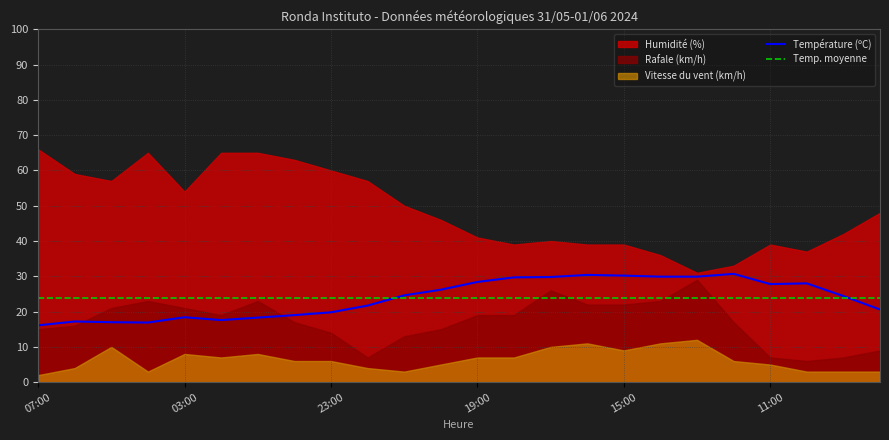

Between which two adjacent categories do Température (ºC) and Temp. moyenne first intersect?

9 and 10